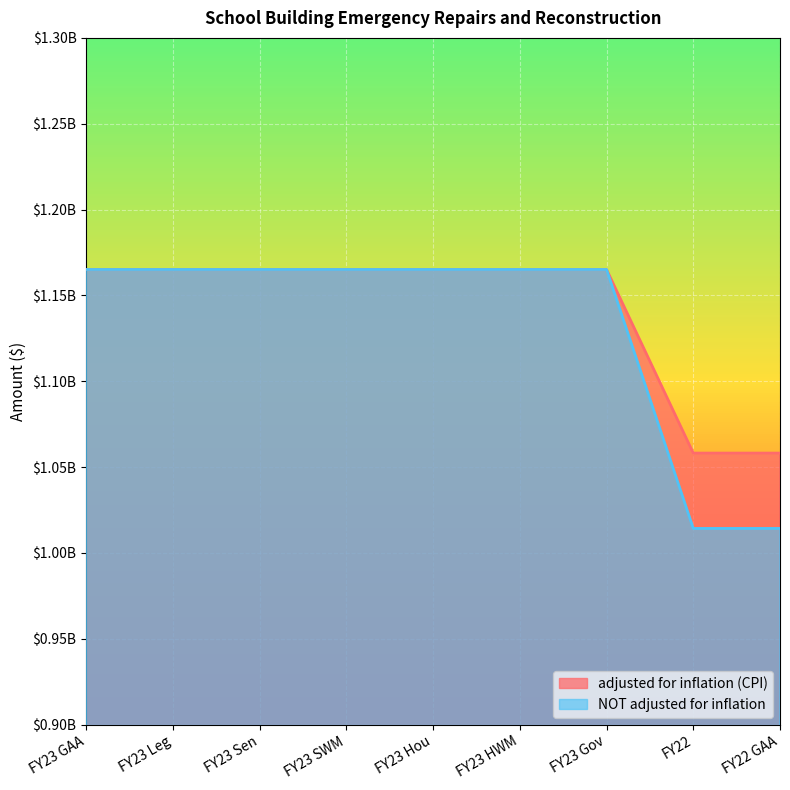

Which has a higher value, FY23 Leg or FY23 Hou?

FY23 Leg